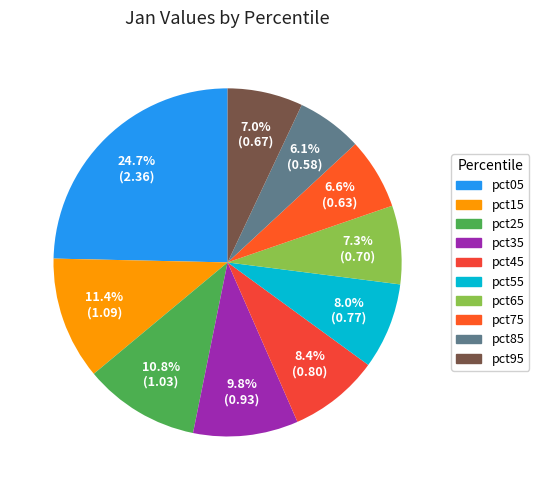

Does pct15 account for over 50% of the chart?

No